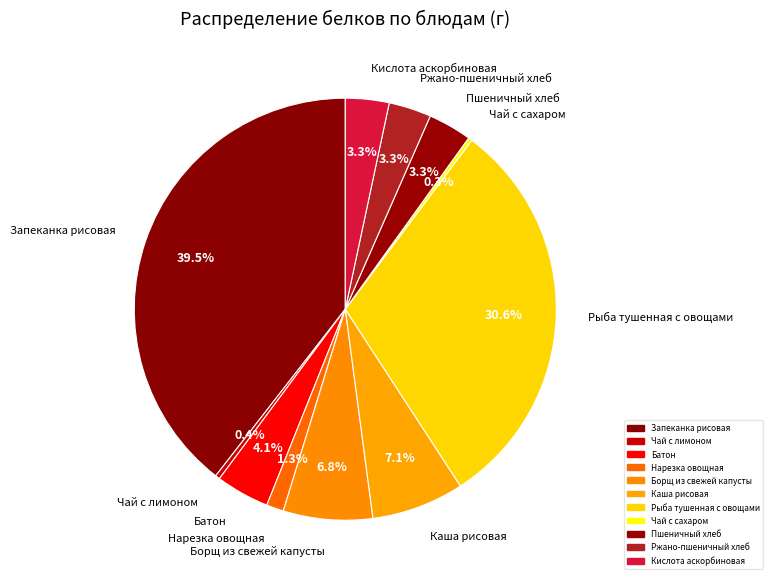

What is the largest slice in the pie chart?

Запеканка рисовая